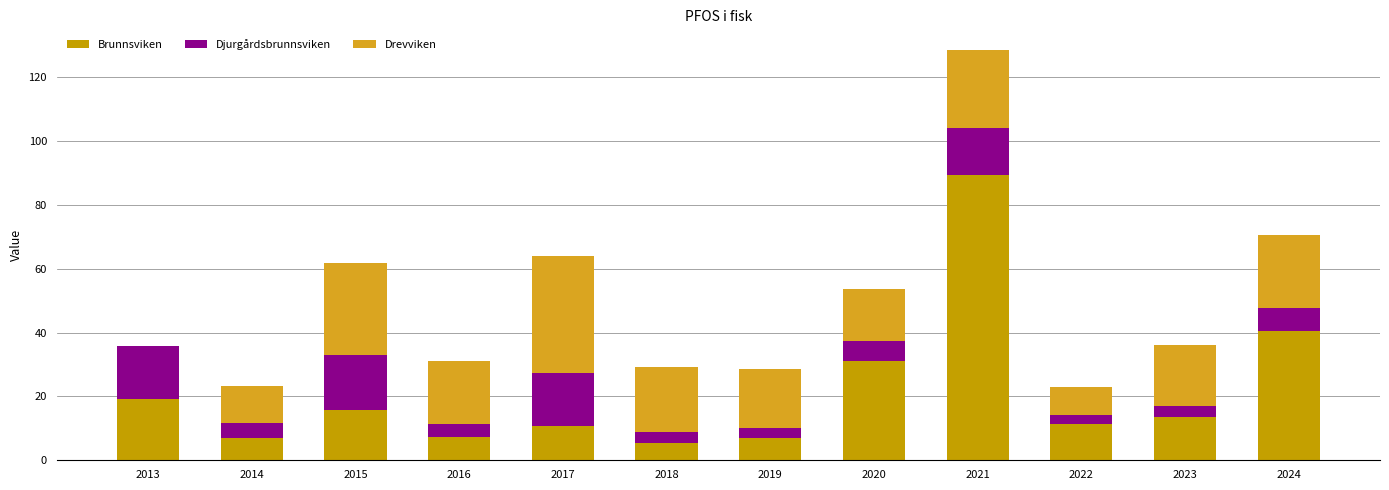

Are the bars horizontal?

No